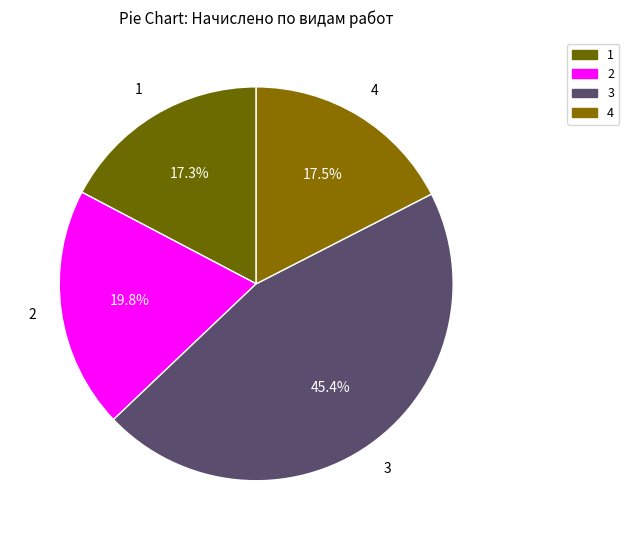

How many slices are in this pie chart?

4